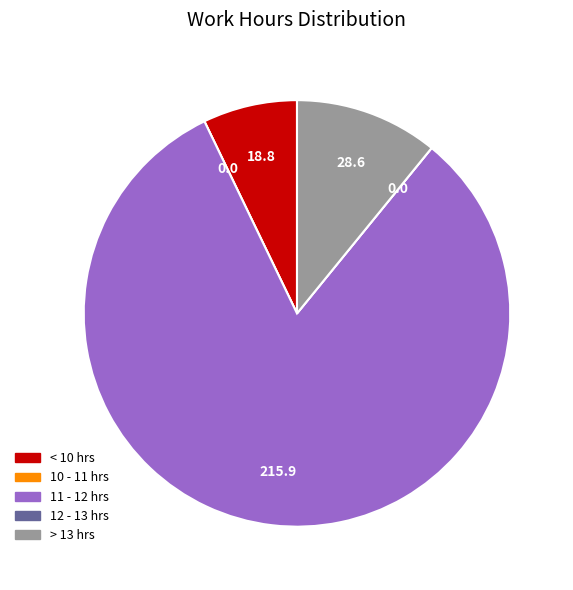

Does any single category account for the majority?

Yes